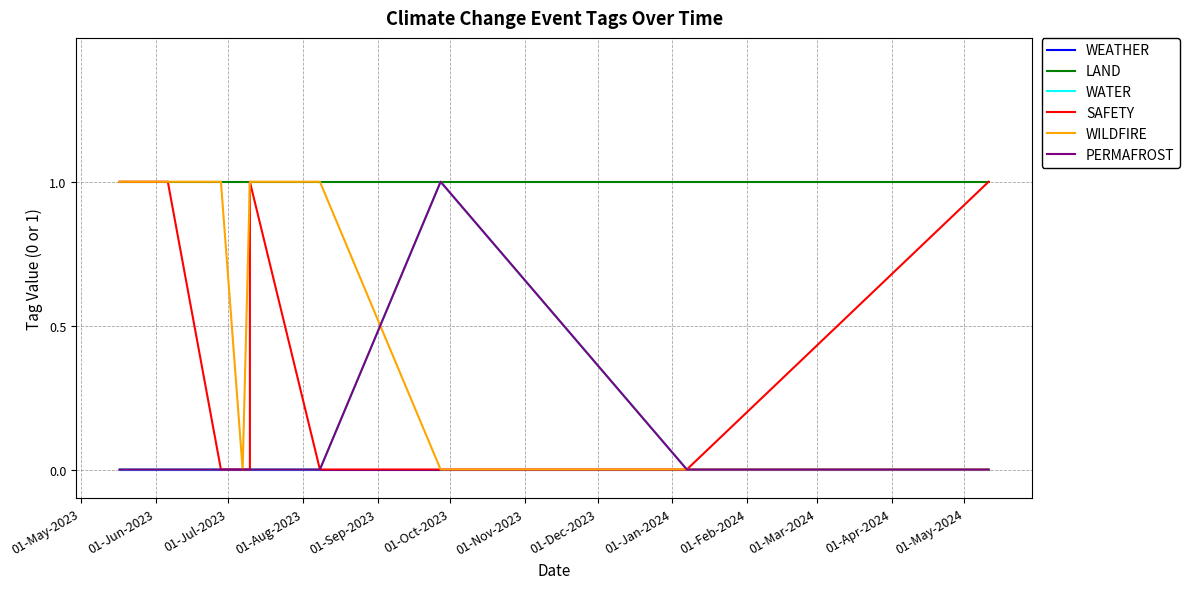

What is the spread (max minus min) of values at 01-May-2023?

1